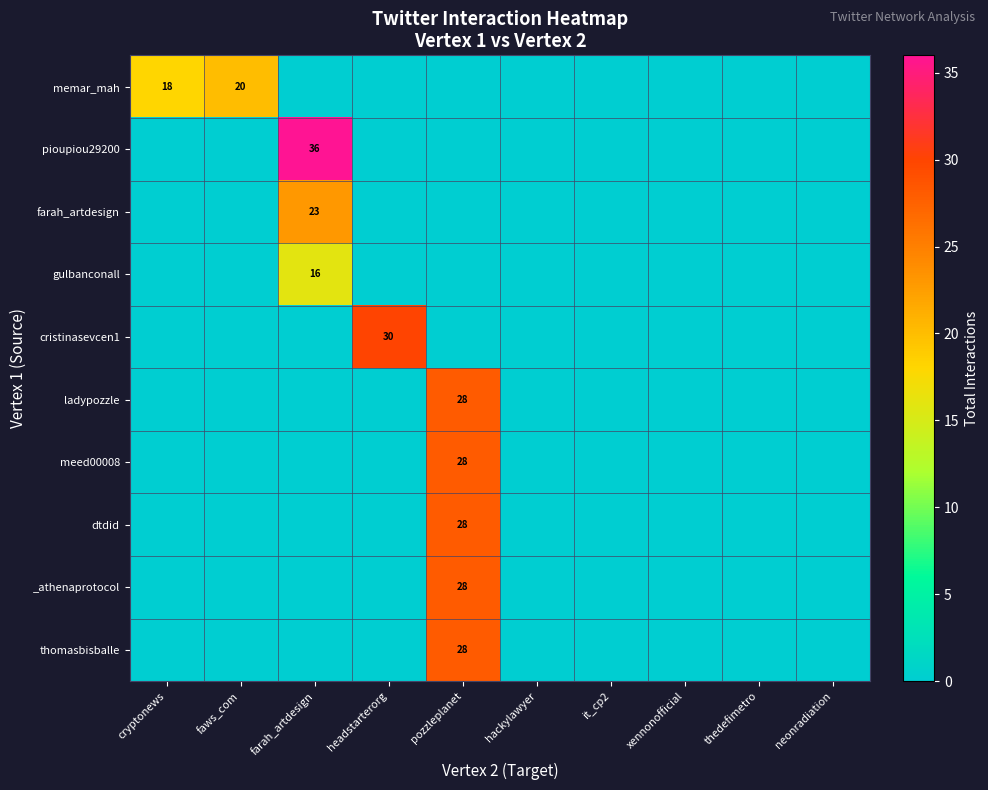

The value of memar_mah at faws_com is 27. True or false?

False